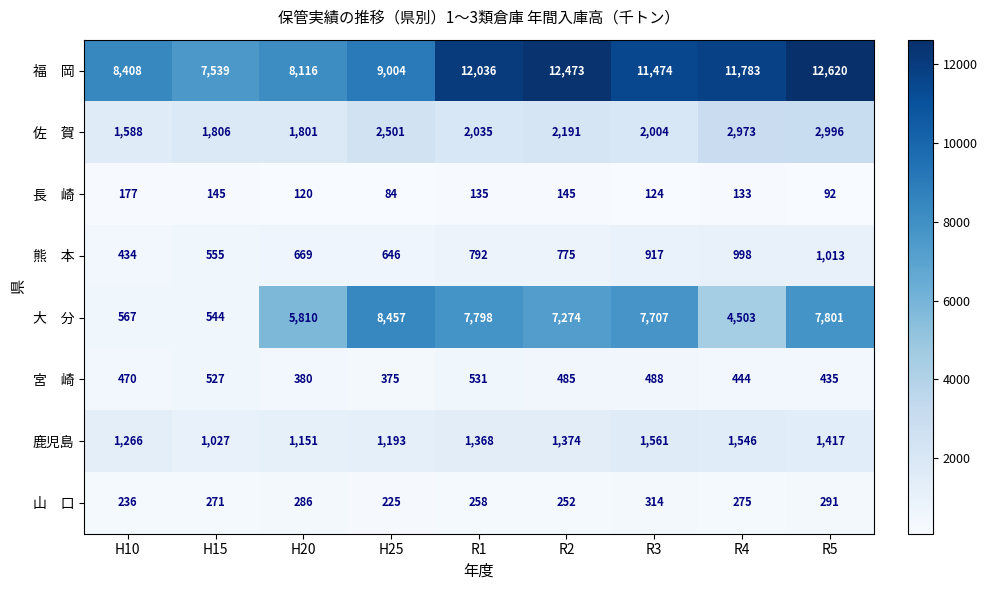

What is the spread (max minus min) of values at R3?

11350